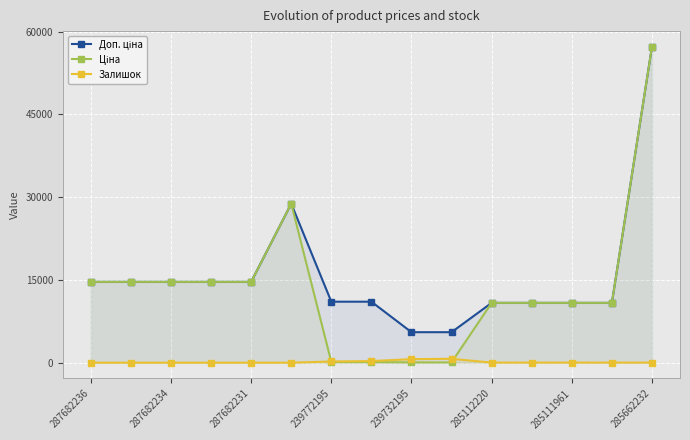

What position from the right is 11?

4